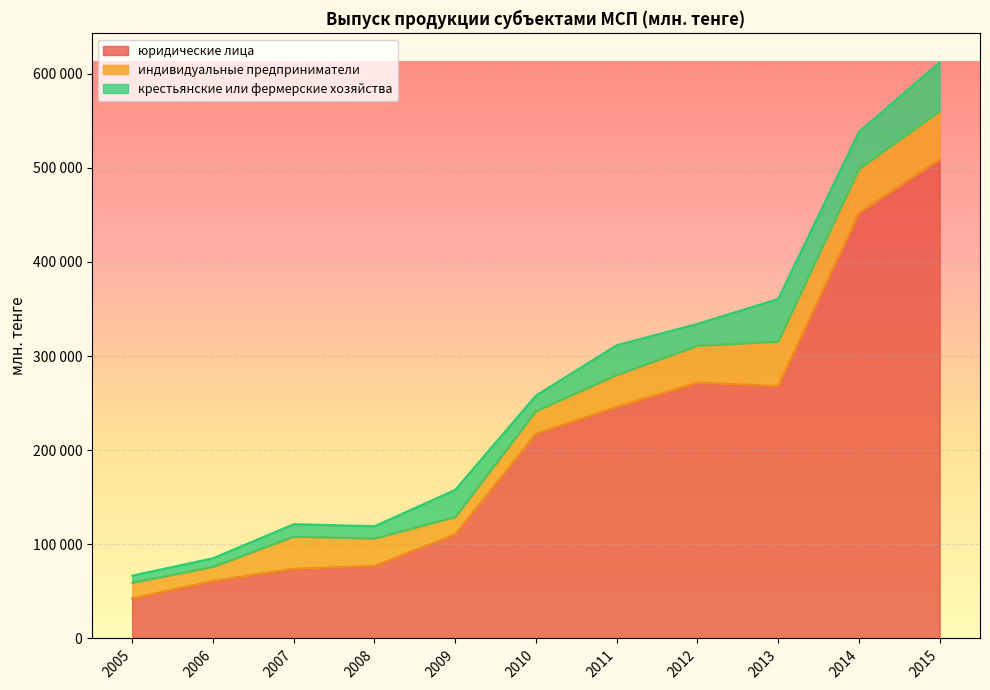

The value of индивидуальные предприниматели at 2009 is 26060. True or false?

False